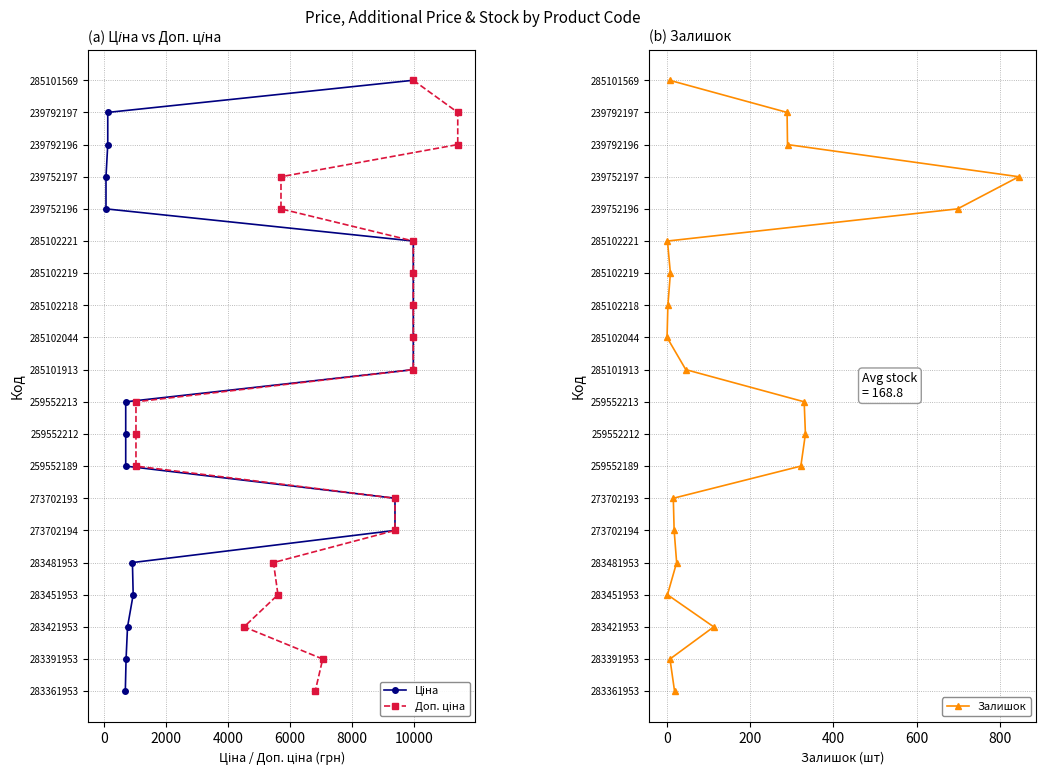

What is the total value across all series at 4000?

9